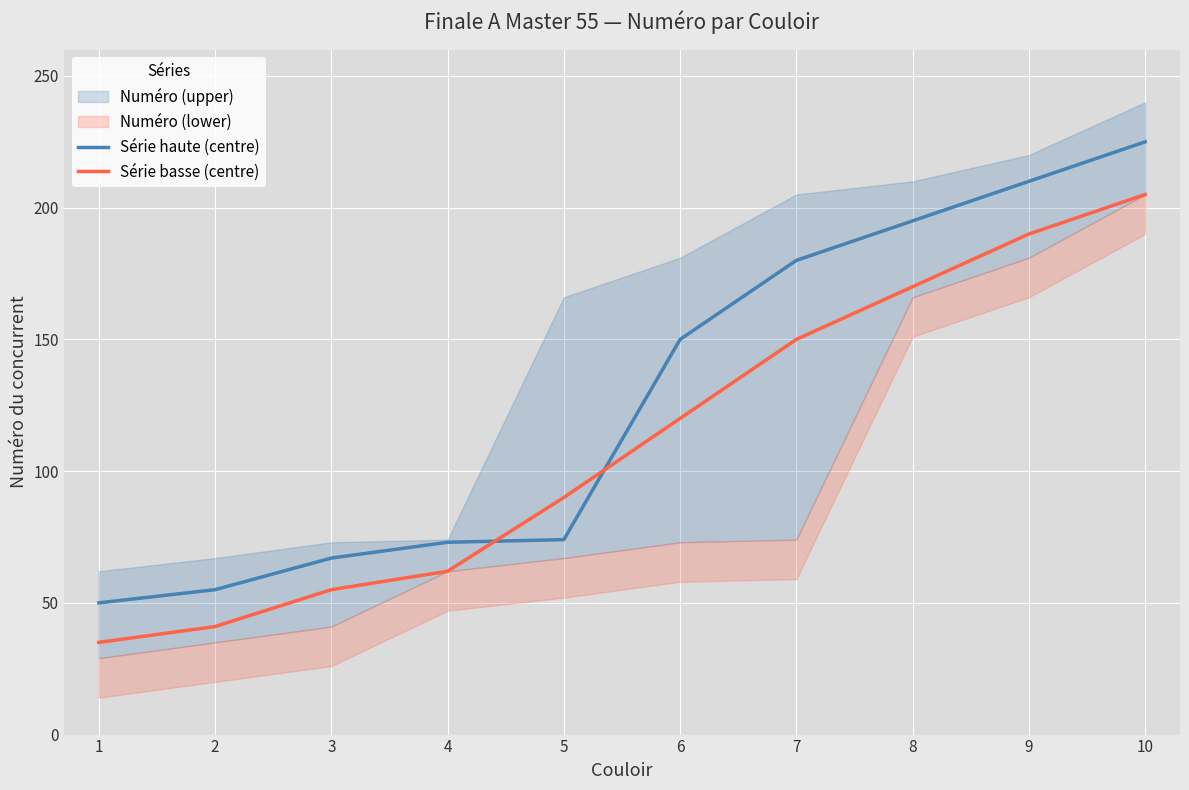

Where is Série haute (centre) nearest to the value 137?

6